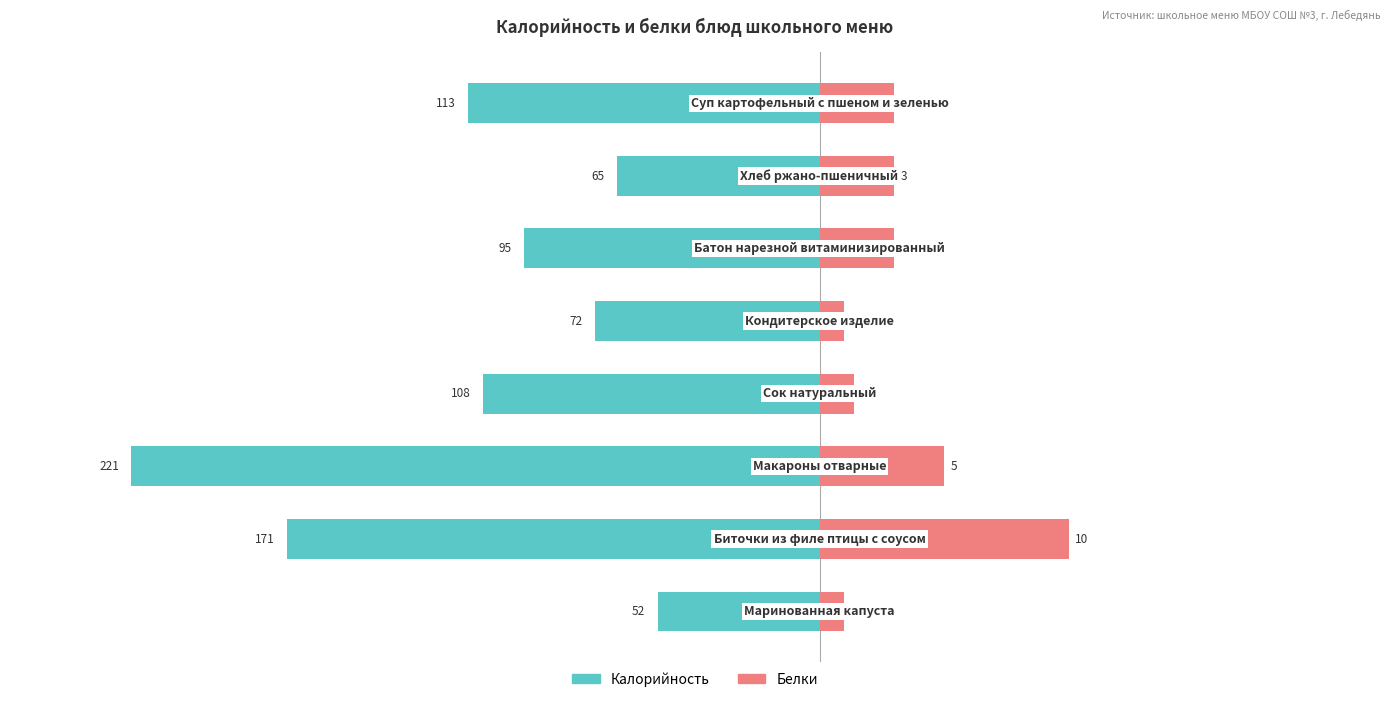

At how many categories does at least one series exceed -79?

8